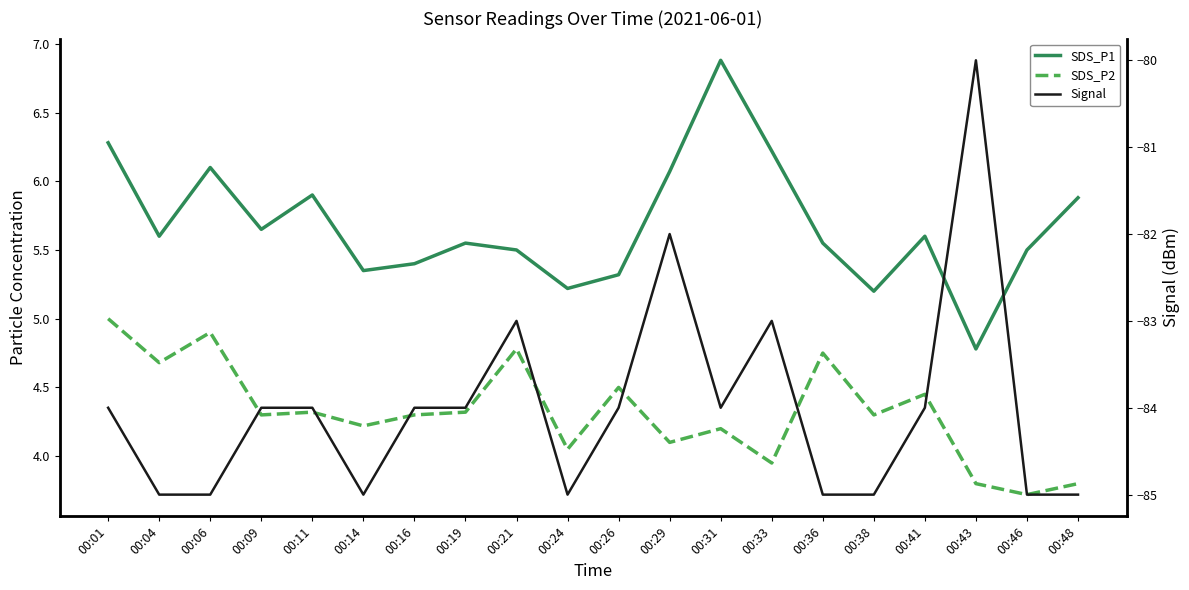

What is the average value of the SDS_P2 series?

4.3